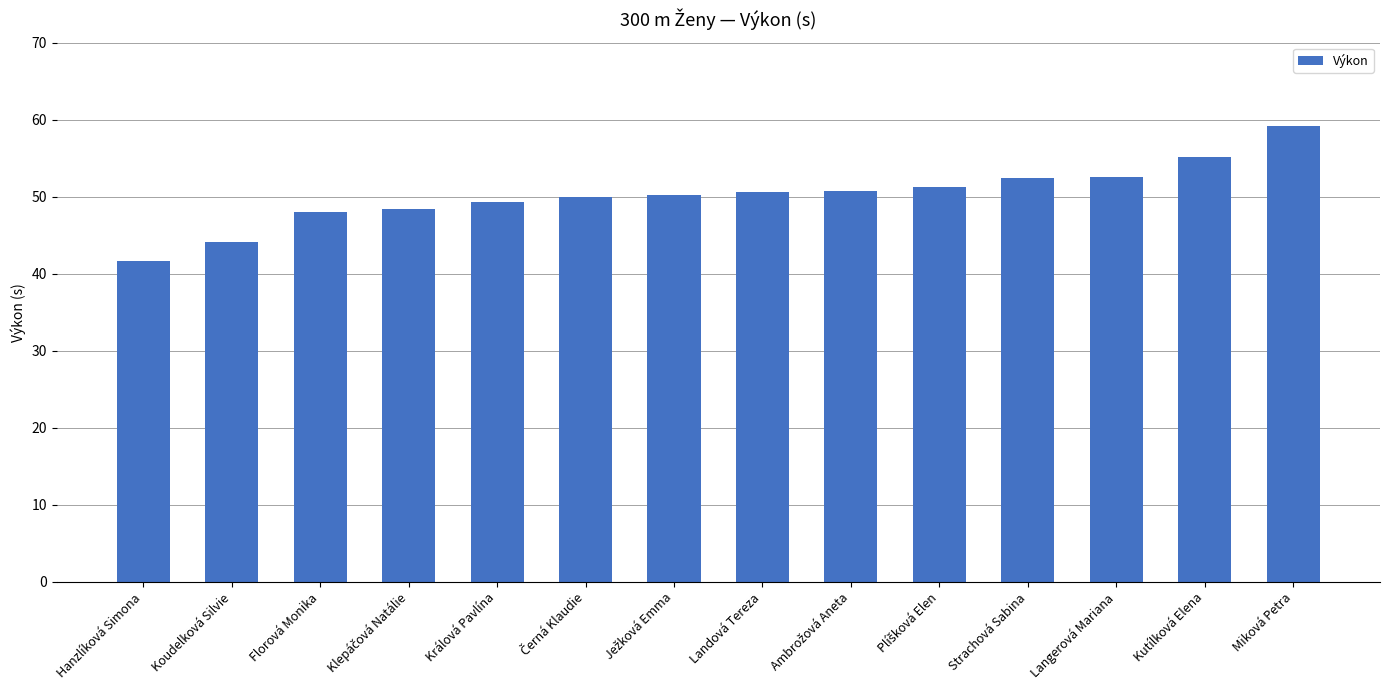

How many series are shown in this chart?

1